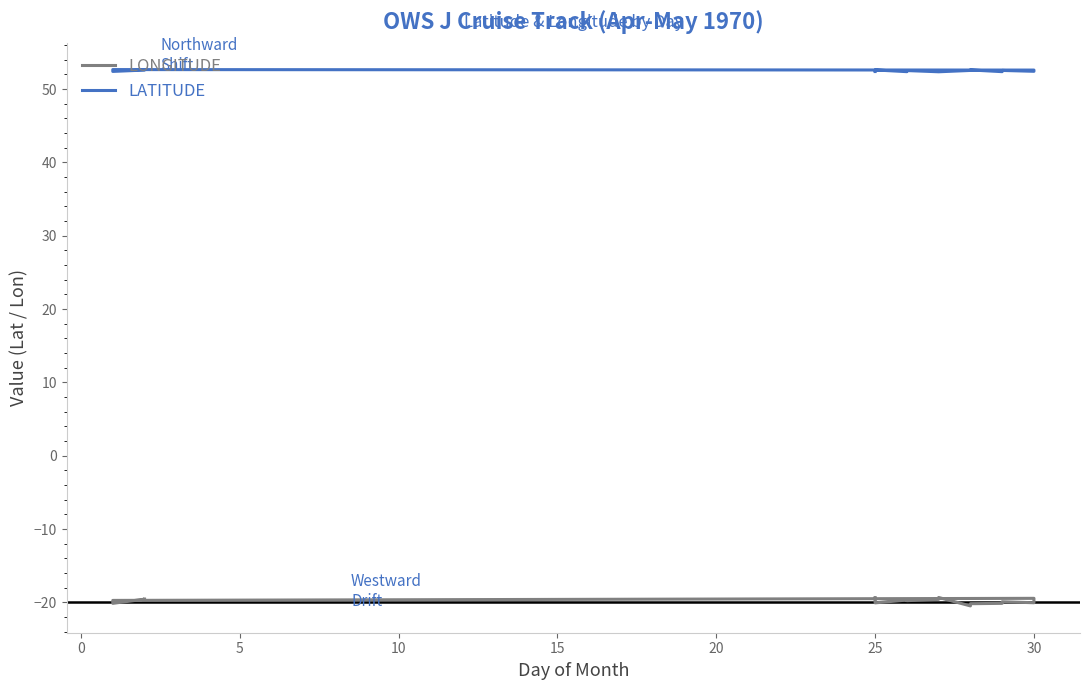

Is the value of LONGITUDE at 0 greater than the value of LATITUDE at 35?

No